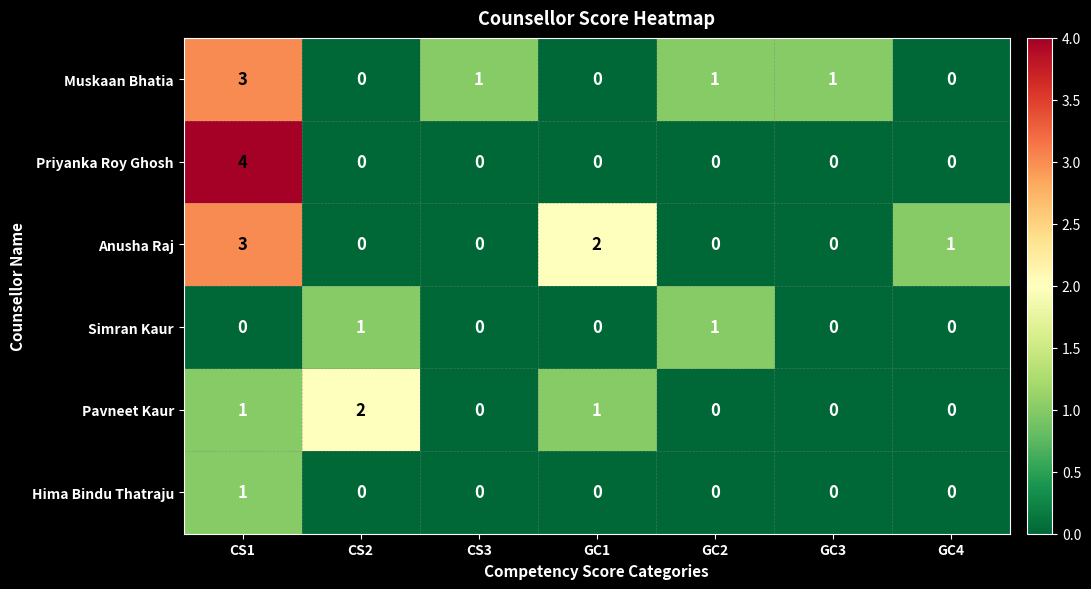

What is the sum of all Pavneet Kaur values?

4